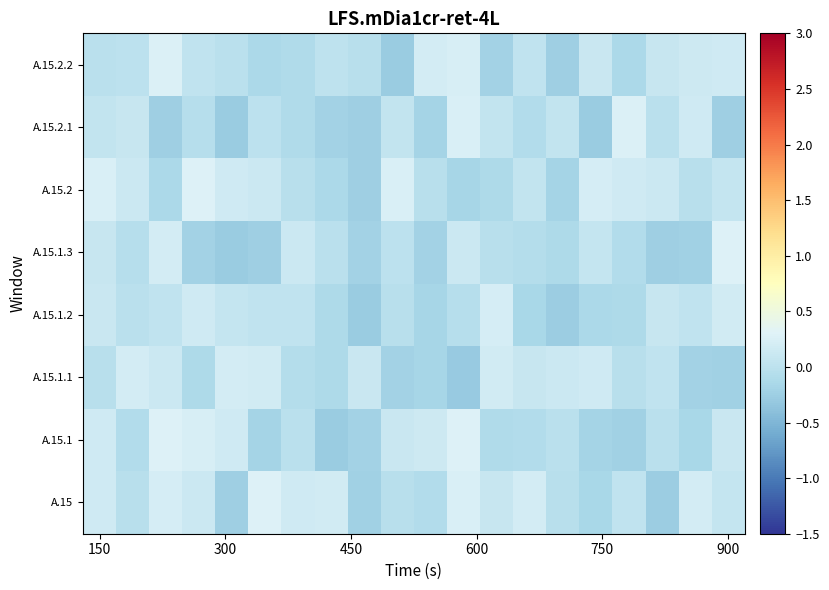

Count the number of data series in this chart.

8